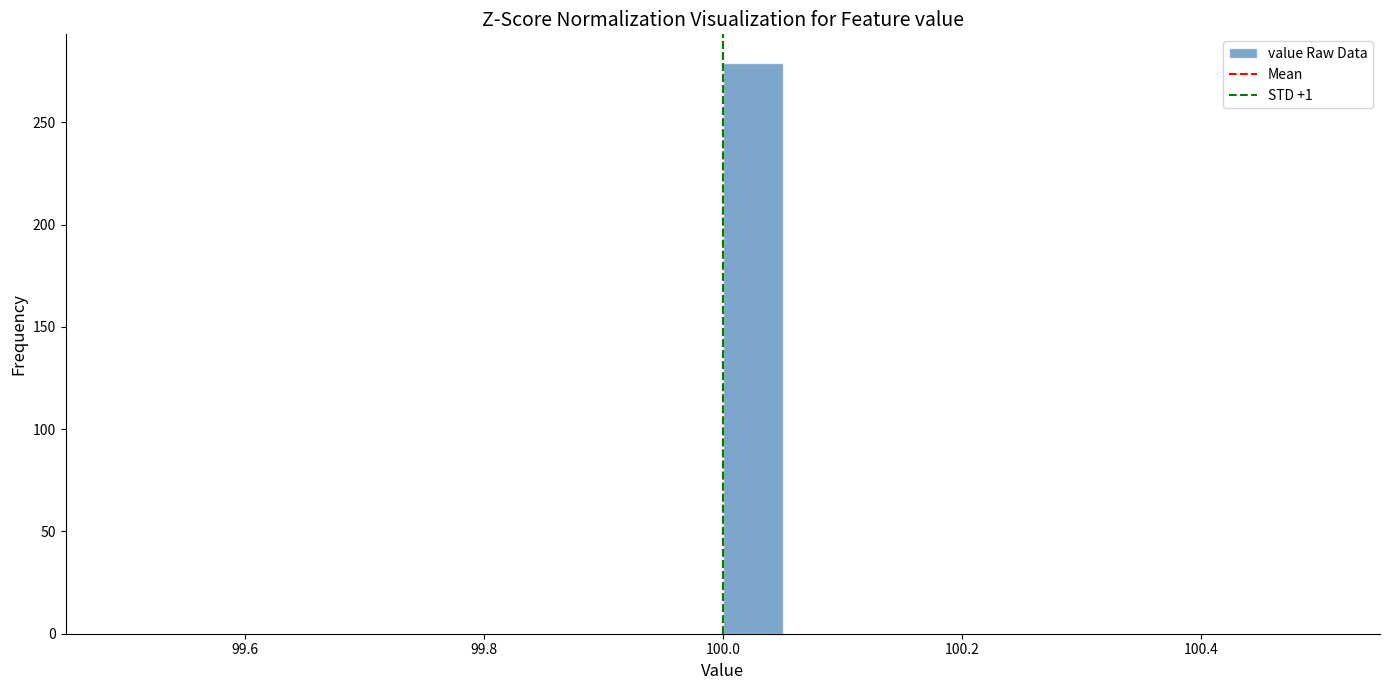

Read against the x-axis, roughly where is the centre of the tallest bar?

100.02